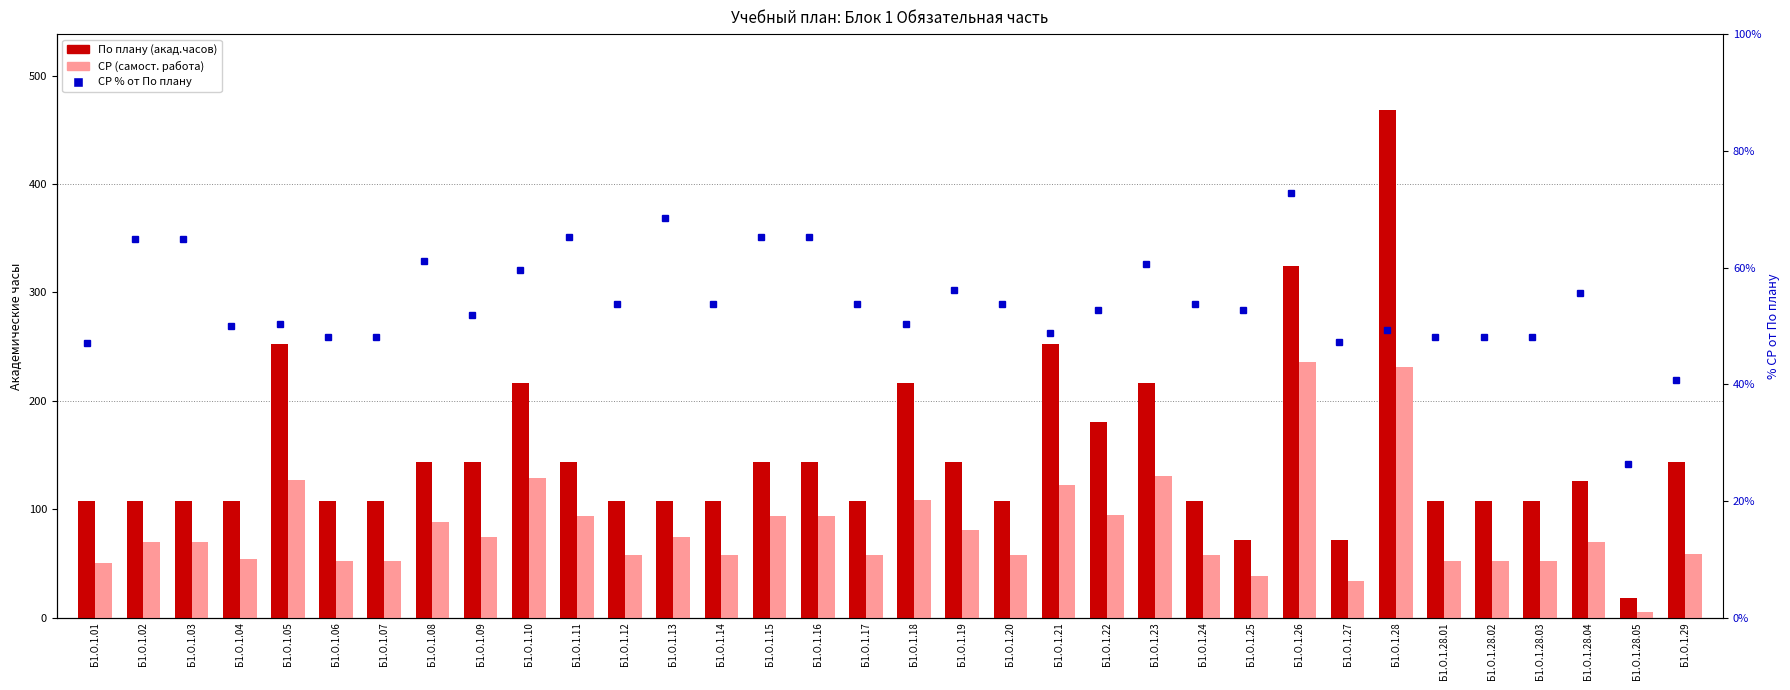

Which series has the largest total across all categories?

По плану (акад.часов)